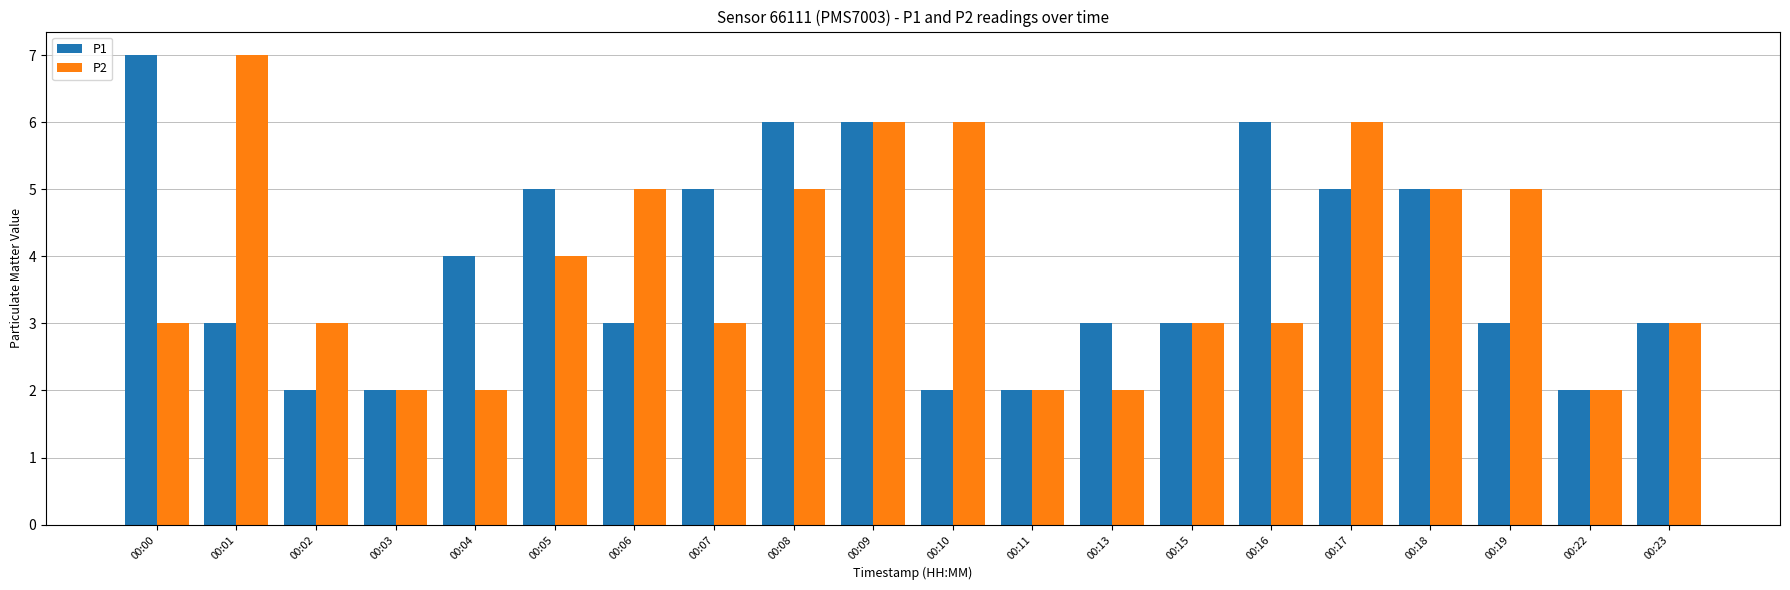

What value does the P2 series have at 00:04?

2